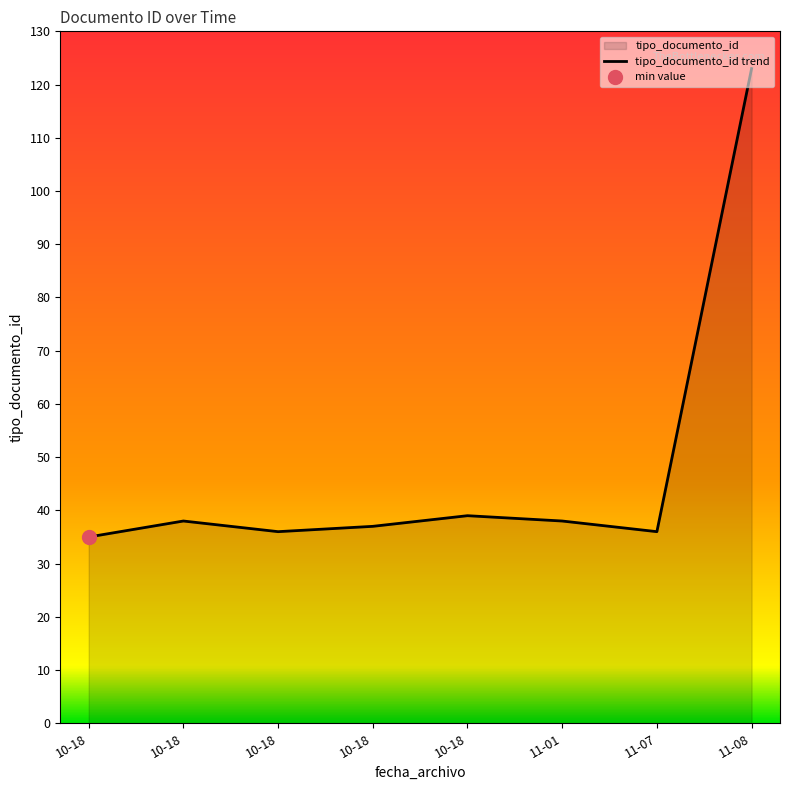

Reading left to right, extract all data points from this chart.

35	38	36	37	39	38	36	123